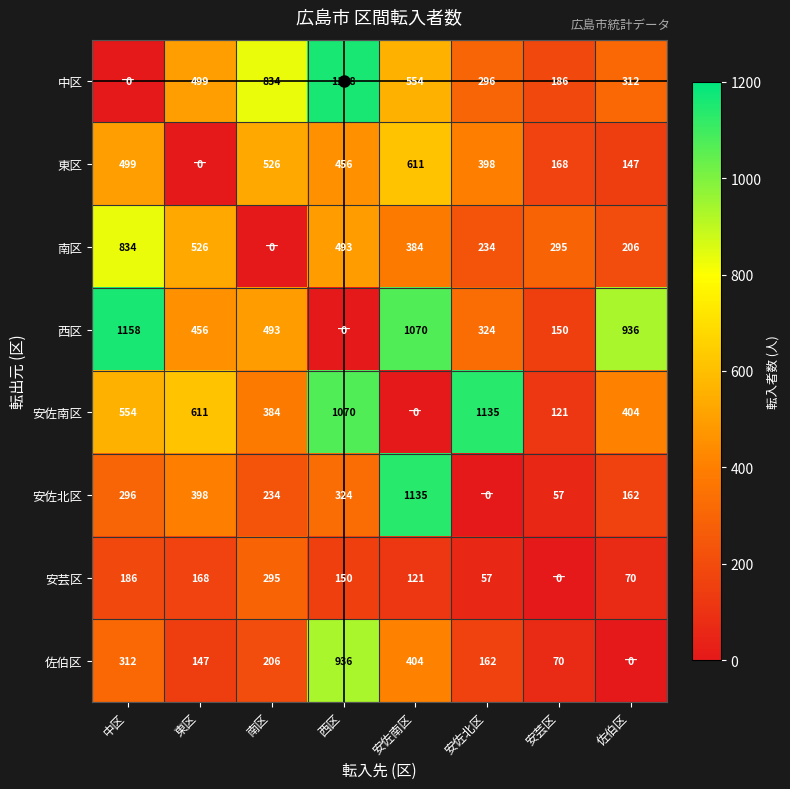

What is the approximate value of 安佐南区 at 中区, to the nearest 50?

550